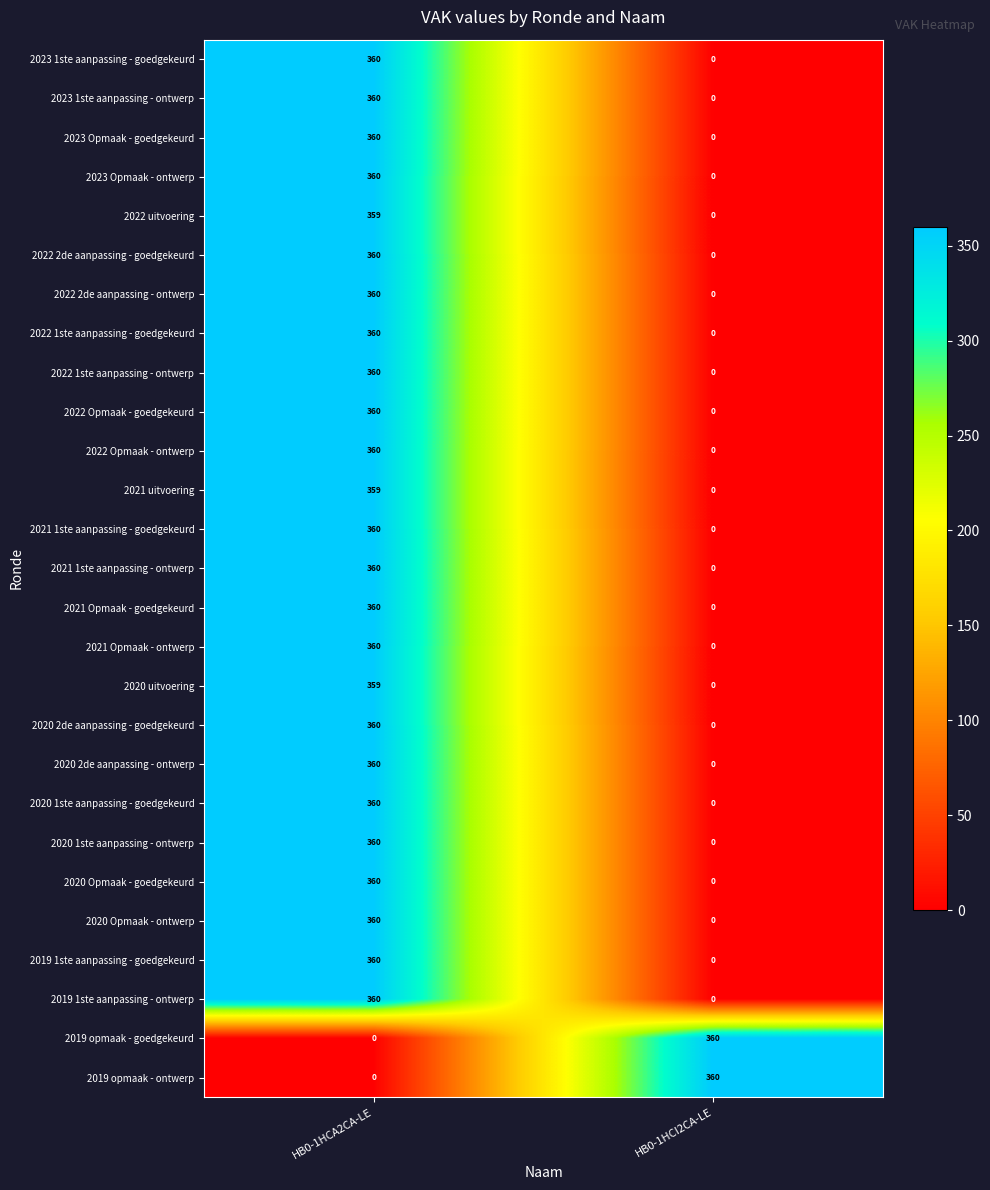

At how many categories does at least one series exceed 46?

2